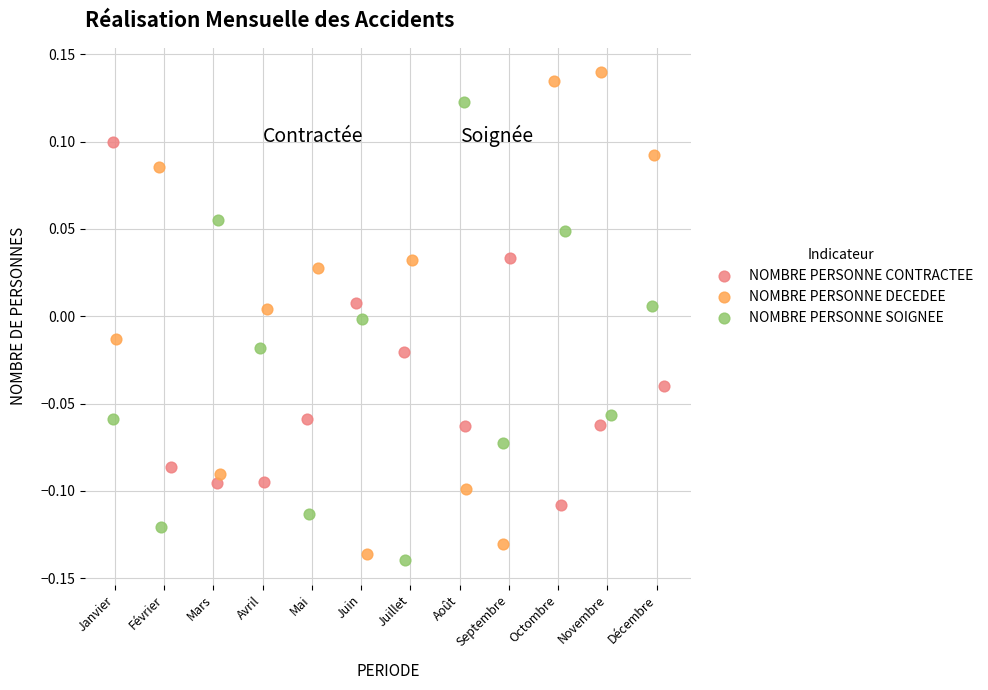

Which series has the largest Y range (max minus min)?

NOMBRE PERSONNE DECEDEE